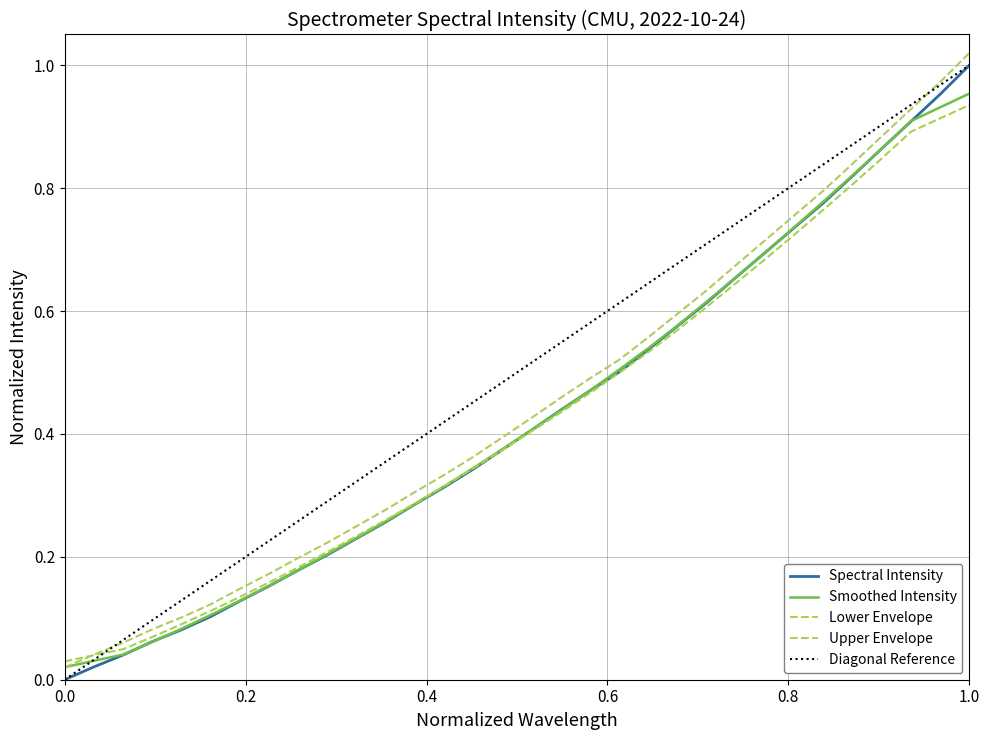

How many data points does each series have?

32